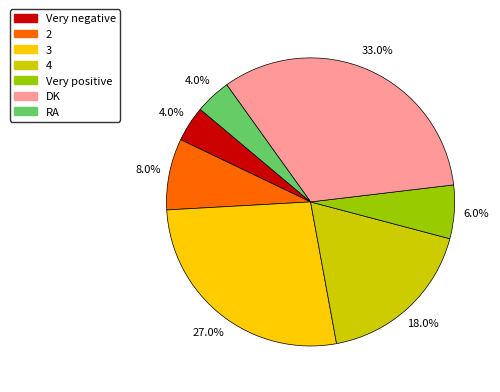

To the nearest percent, what percentage of the pie is Very positive?

6%